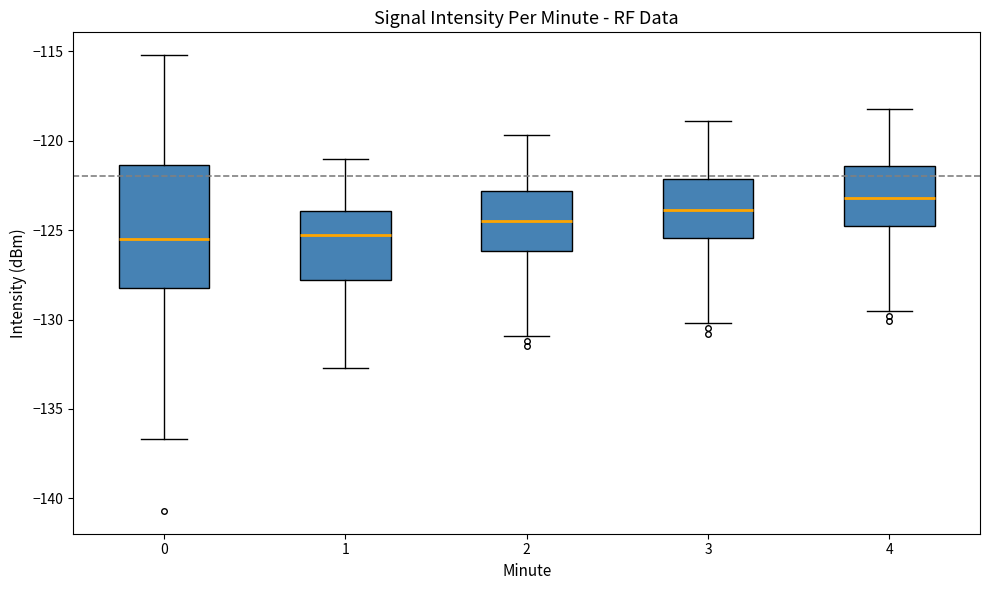

Where does the median line of the box at x = 1 sit on the y-axis? The values are not printed on the chart, so give them approximately, as read against the axis.

-125.5